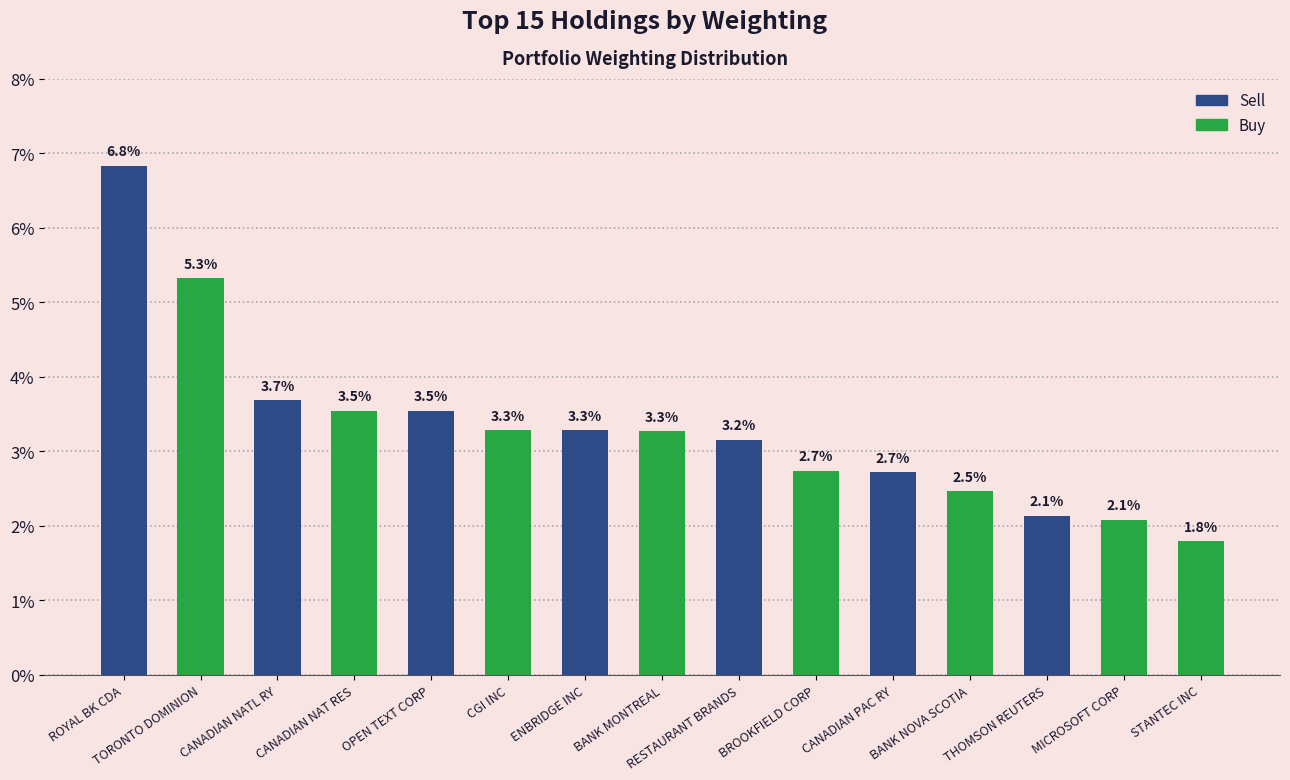

Reading right to left, list all the values displayed in this chart.

STANTEC INC=1.8	MICROSOFT CORP=2.1	THOMSON REUTERS=2.1	BANK NOVA SCOTIA=2.5	CANADIAN PAC RY=2.7	BROOKFIELD CORP=2.7	RESTAURANT BRANDS=3.2	BANK MONTREAL=3.3	ENBRIDGE INC=3.3	CGI INC=3.3	OPEN TEXT CORP=3.5	CANADIAN NAT RES=3.5	CANADIAN NATL RY=3.7	TORONTO DOMINION=5.3	ROYAL BK CDA=6.8